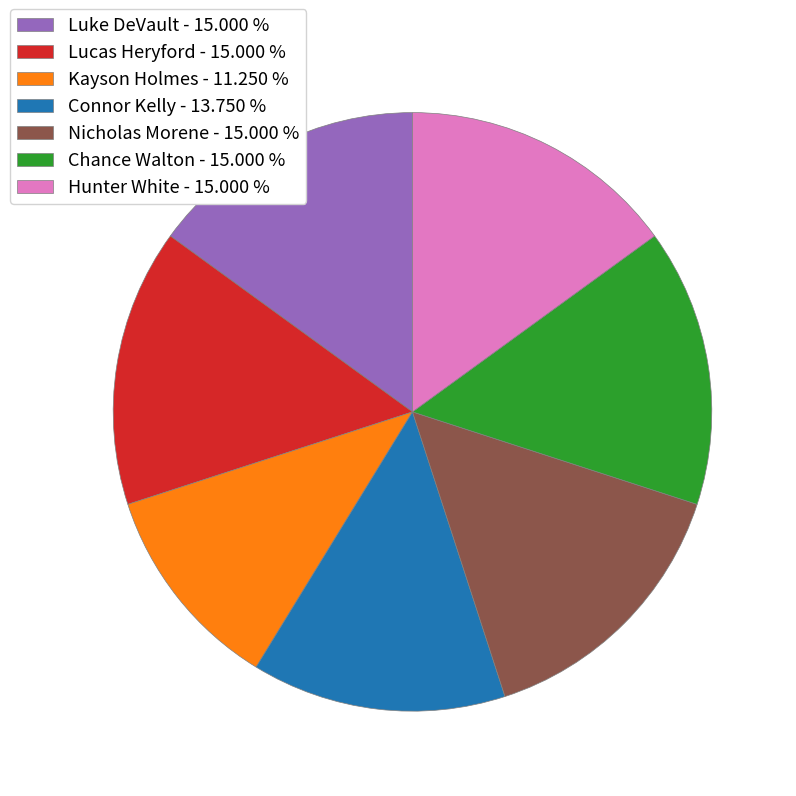

Between Connor Kelly - 13.750 % and Hunter White - 15.000 %, which is larger?

Hunter White - 15.000 %